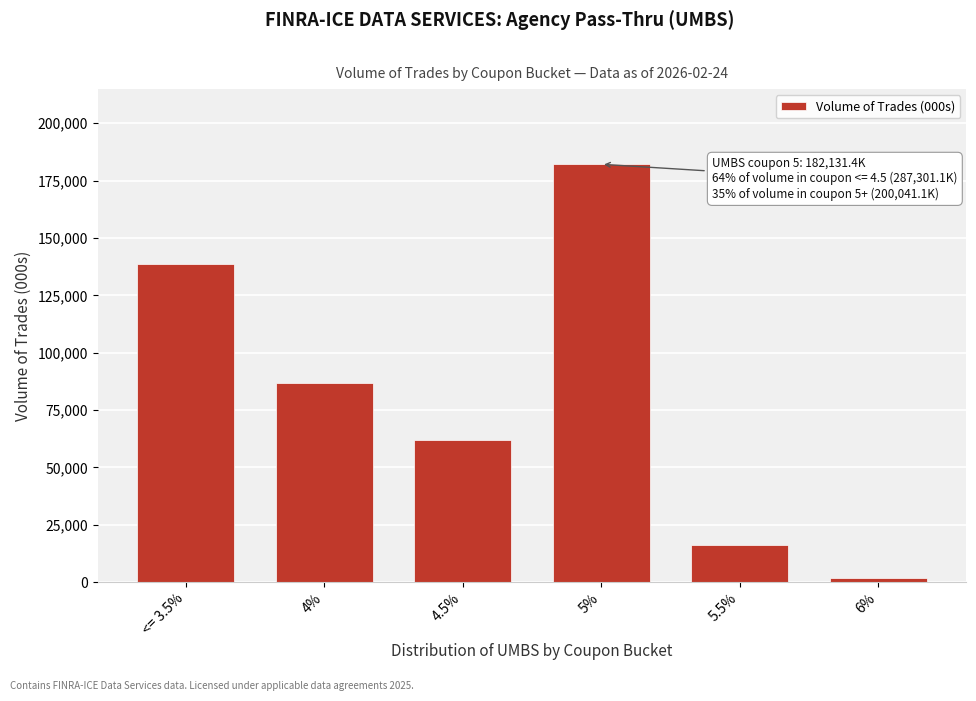

Reading left to right, extract all data points from this chart.

138519.8	86818.6	61962.7	182131.4	16106.2	1803.5